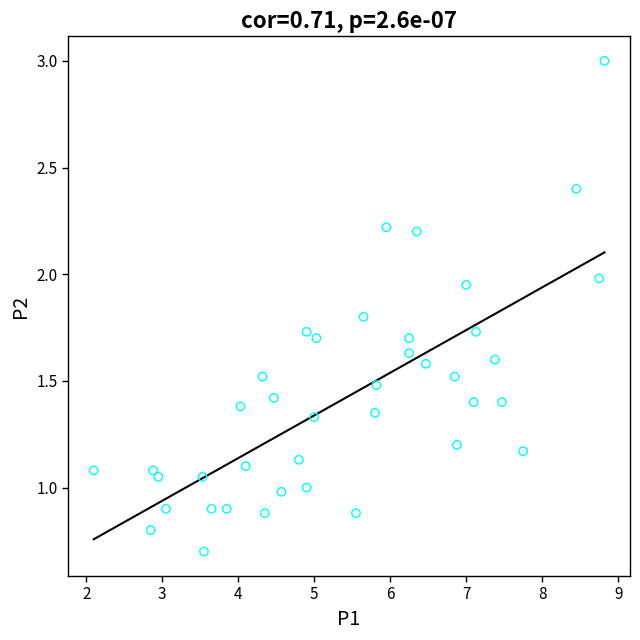

What is the range of X values (max minus min)?

6.7